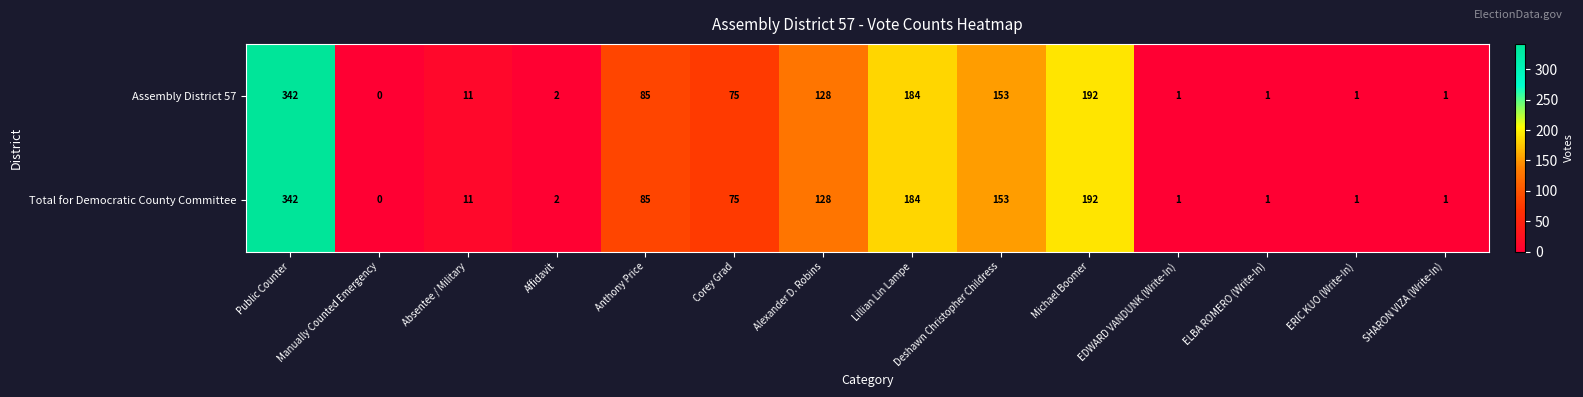

Where does the Total for Democratic County Committee series first go above 75?

Public Counter